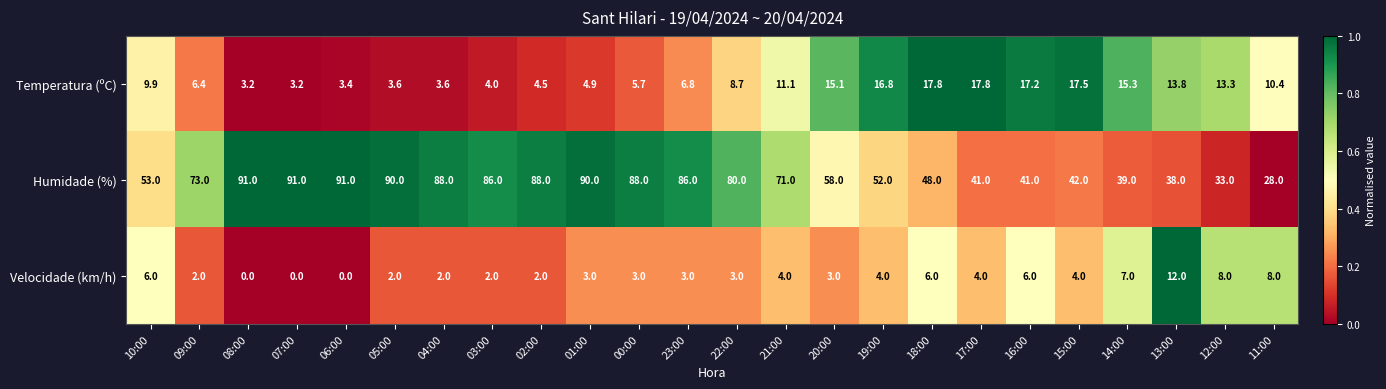

What is the minimum value for Humidade (%)?

28.0